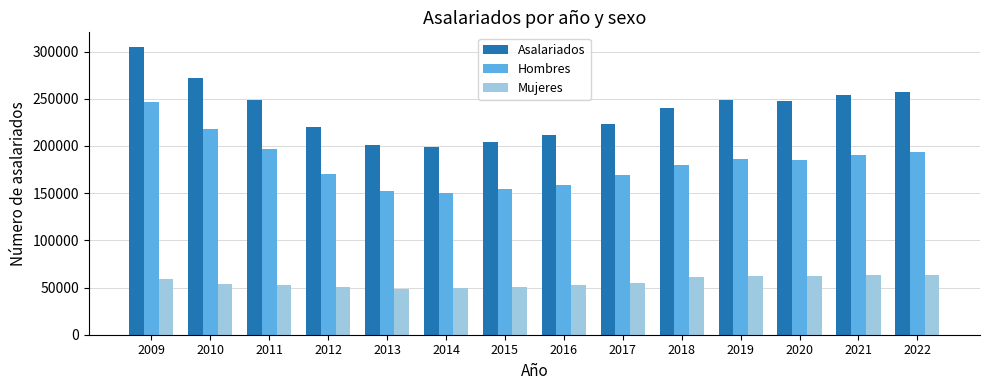

The Hombres series shows 313010 at 2021. True or false?

False